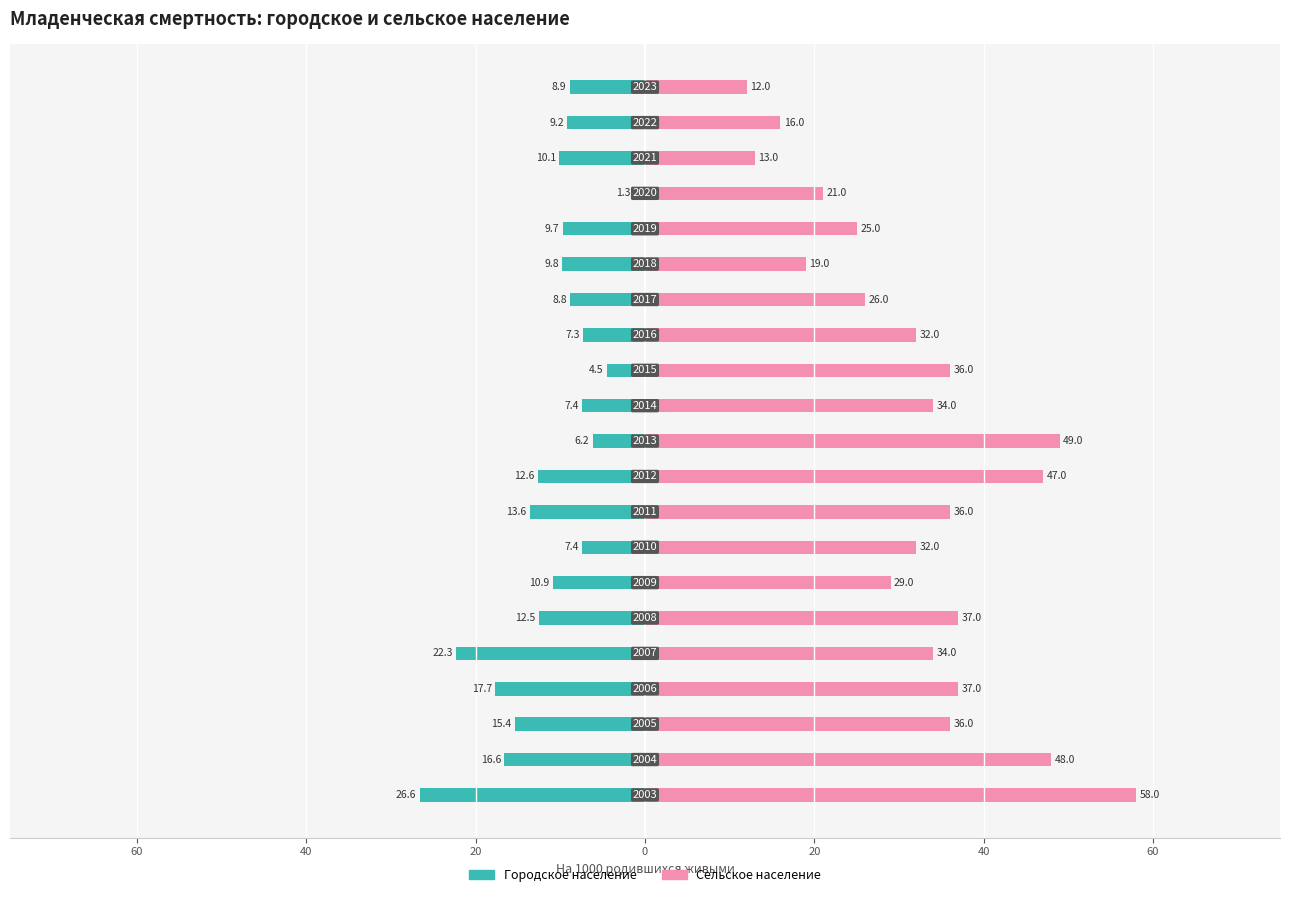

Which series has the widest spread of values?

Сельское население